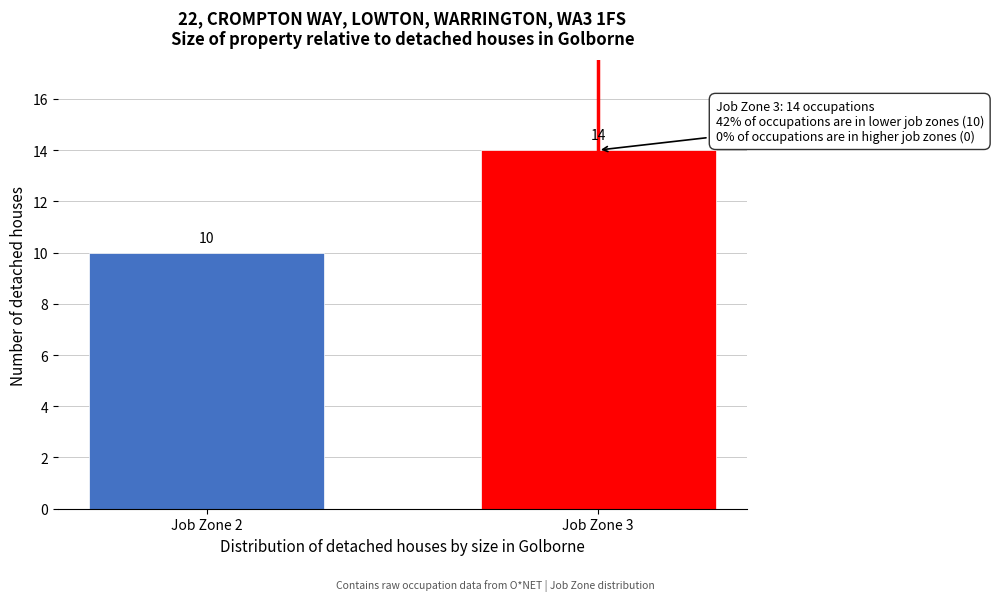

Reading left to right, what are all the values shown in this chart?

10	14